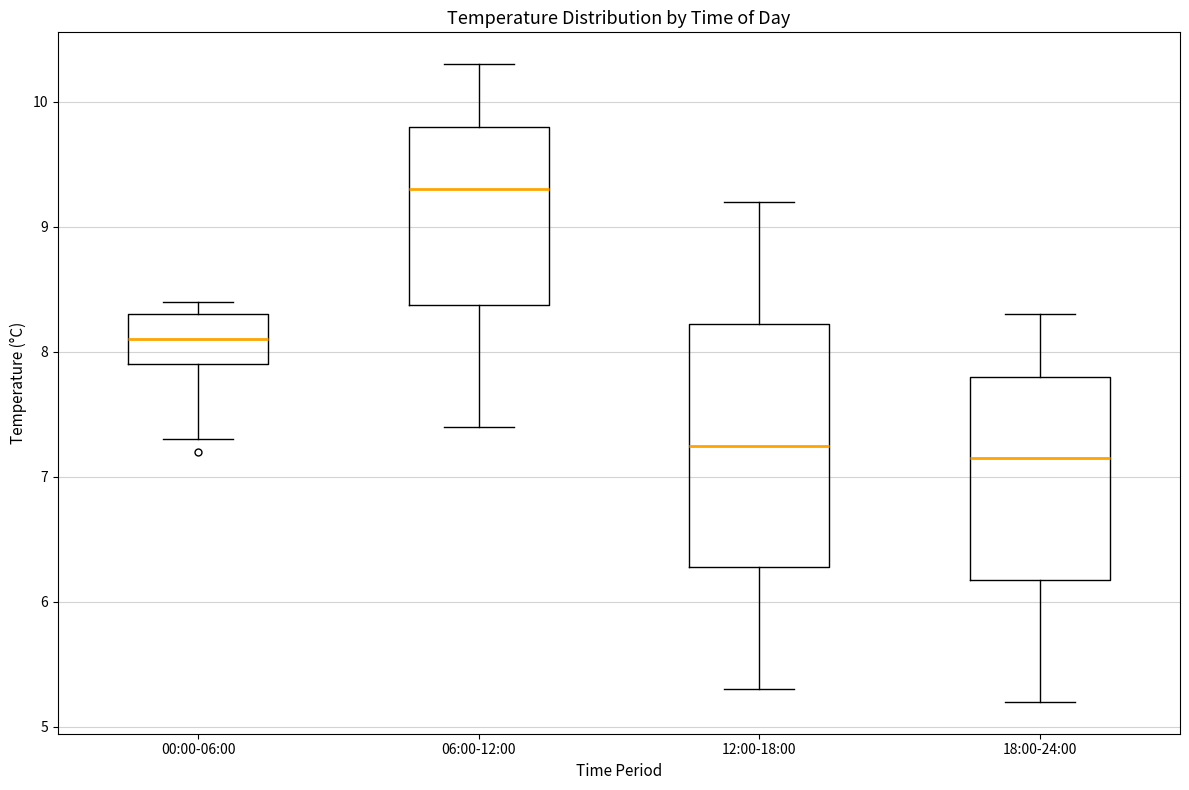

Reading left to right, transcribe this box plot: for each box, give where its median line is, the range the box spans, and where its two whiskers end, as read against the y-axis. The values are not printed on the chart, so give them approximately, as read against the axis.

00:00-06:00: median 8.1, box 7.9 to 8.3, whiskers 7.3 to 8.4
06:00-12:00: median 9.3, box 8.4 to 9.8, whiskers 7.4 to 10.3
12:00-18:00: median 7.3, box 6.3 to 8.2, whiskers 5.3 to 9.2
18:00-24:00: median 7.2, box 6.2 to 7.8, whiskers 5.2 to 8.3